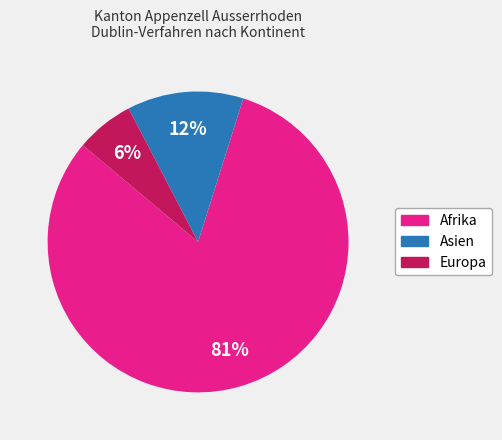

Is there a majority slice in this chart?

Yes